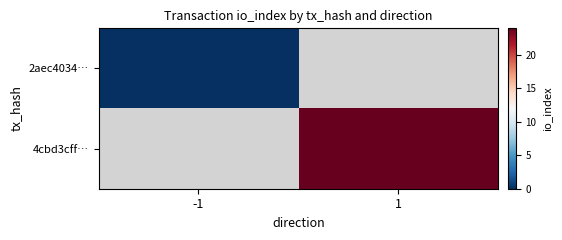

Where is 2aec4034… nearest to the value 0?

-1